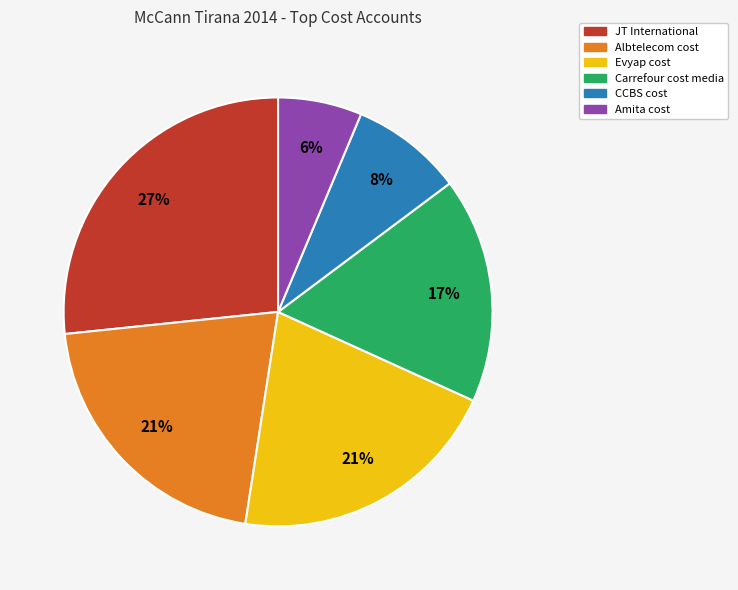

Which category has the biggest portion of the pie?

JT International